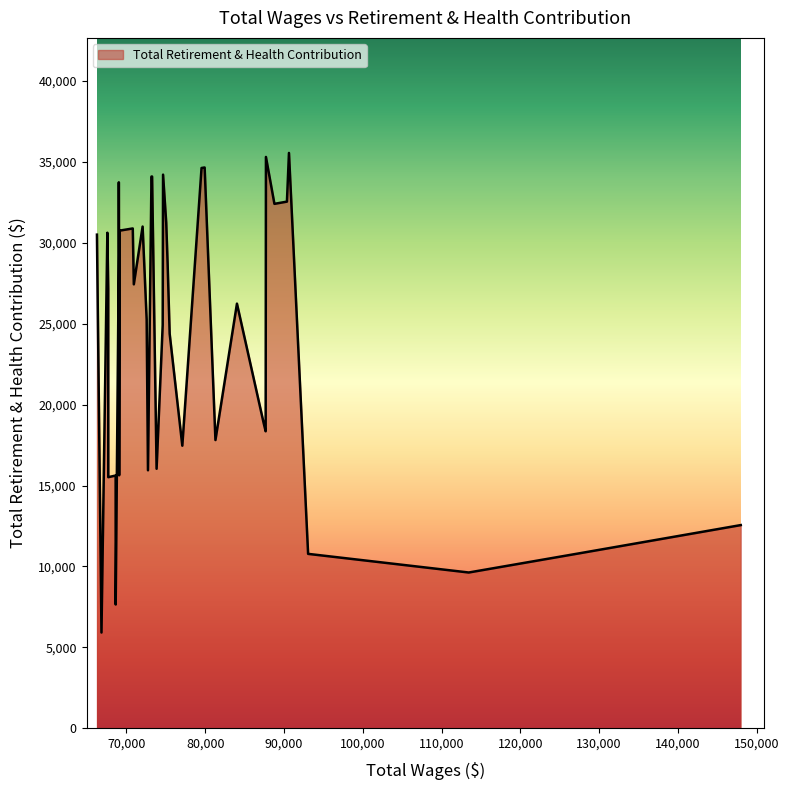

What is the approximate value at 25?

31009